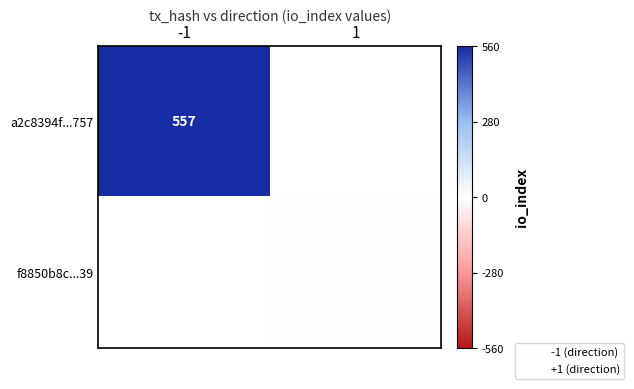

Is it true that f8850b8c...39 equals 2 at 1?

True